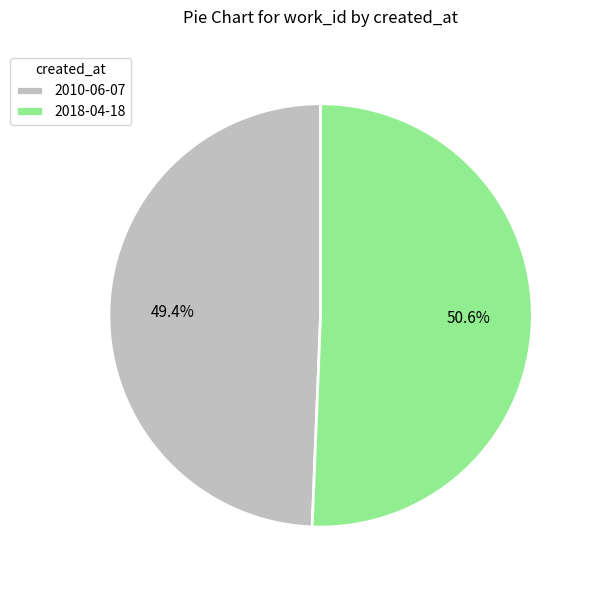

What is the ratio of the value at 2018-04-18 to the value at 2010-06-07?

1.0